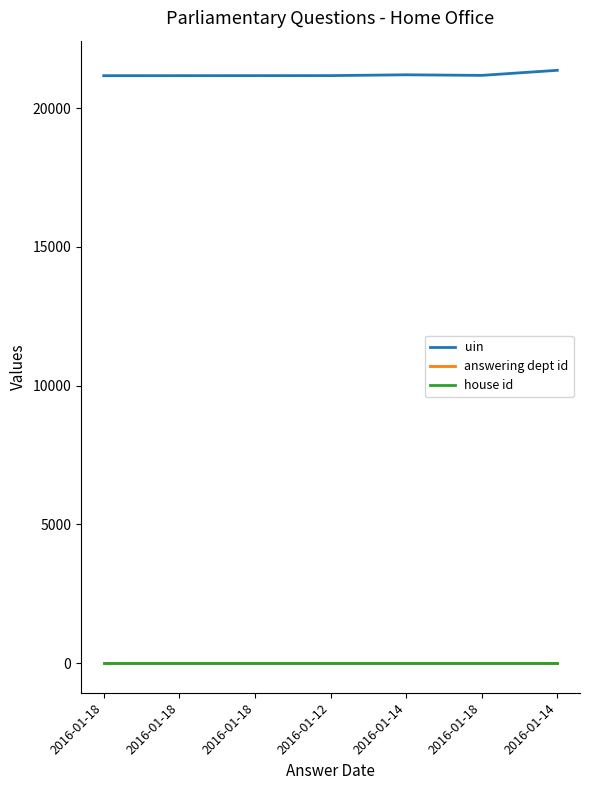

Which has a higher value, 2016-01-18 or 2016-01-12?

2016-01-12